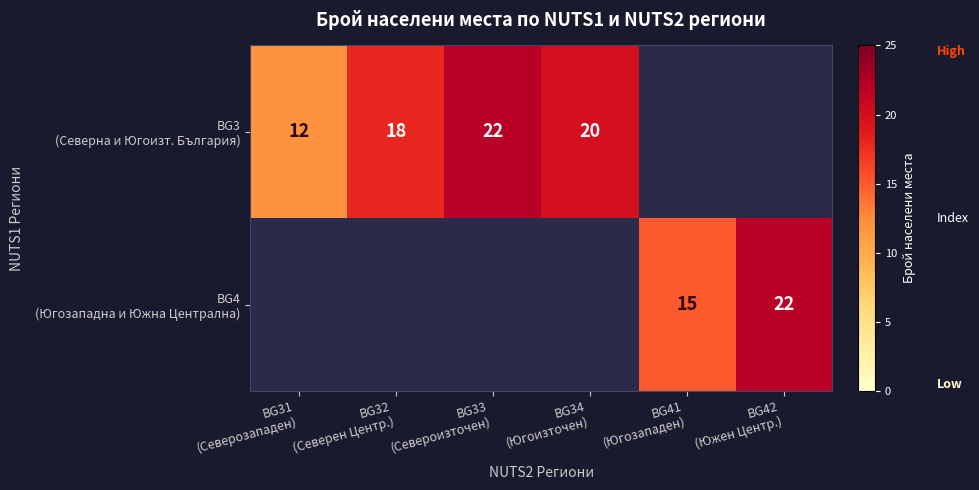

Read the BG3 (Северна и Югоизт. България) value at BG32 (Северен Центр.).

18.0